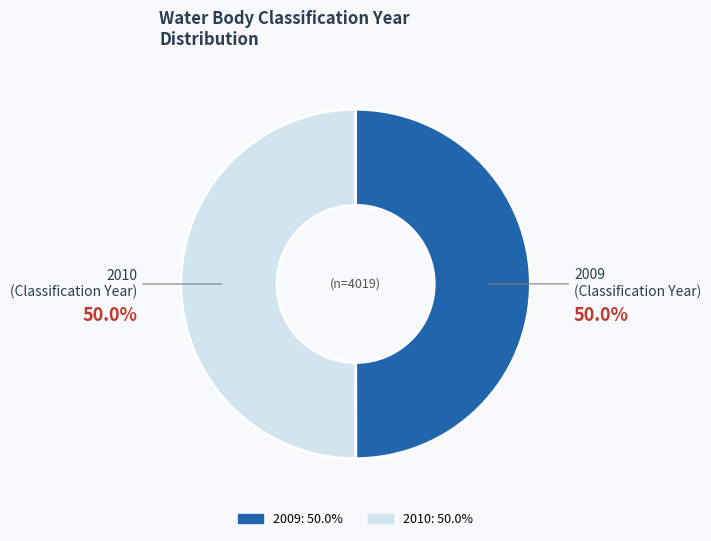

What percentage is the 2009 slice, to the nearest percent?

50%